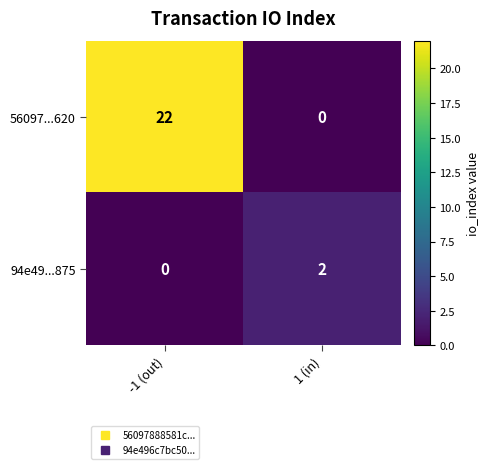

True or false: 56097...620 has a value of 0 at 1 (in).

True